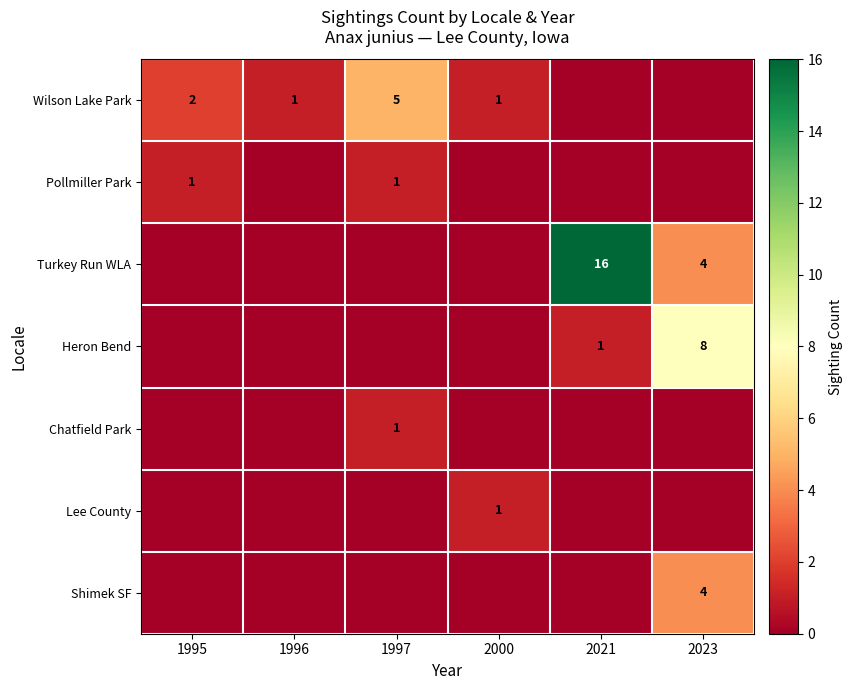

Between 2021 and 1995, which is larger?

1995